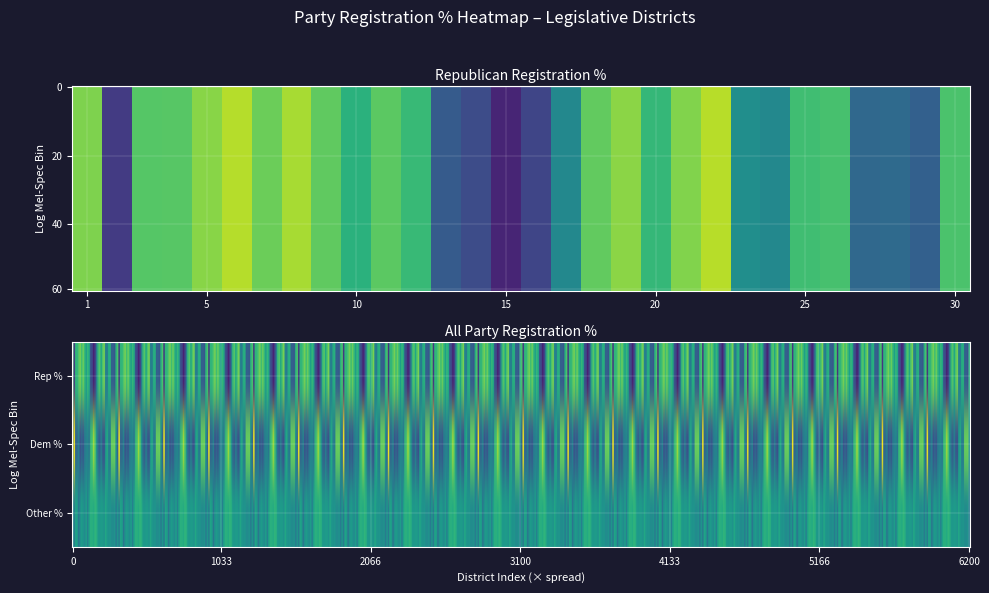

What is the greatest value displayed?

0.5